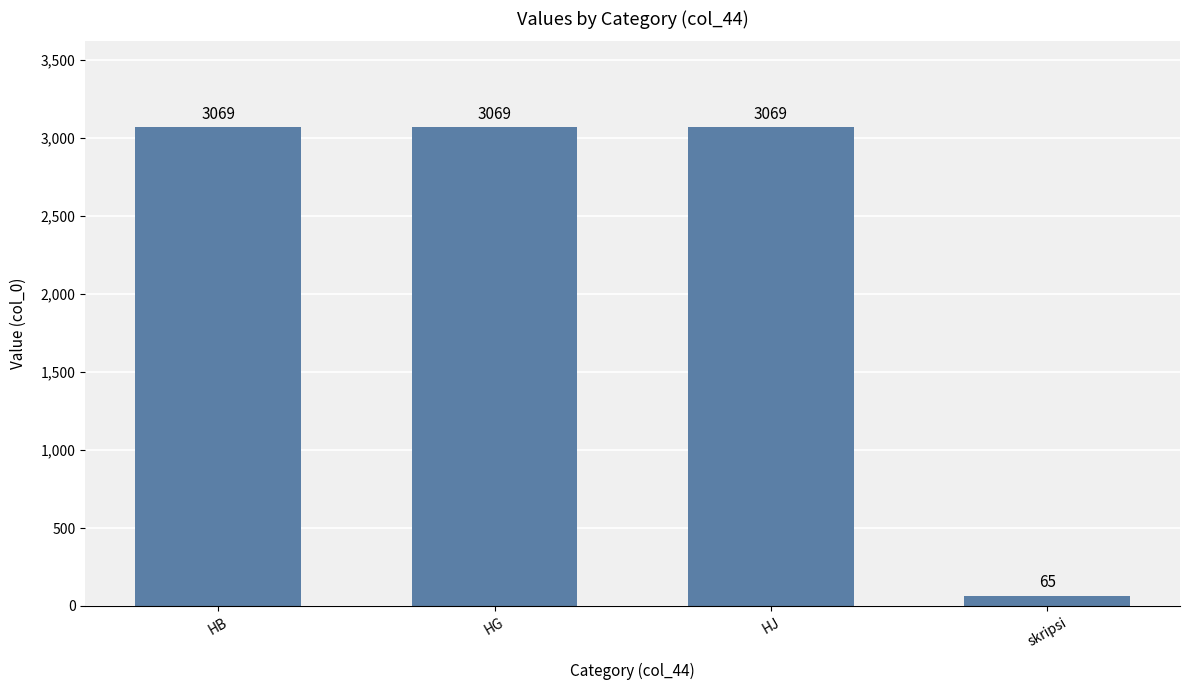

What is the approximate value at skripsi, to the nearest 100?

100